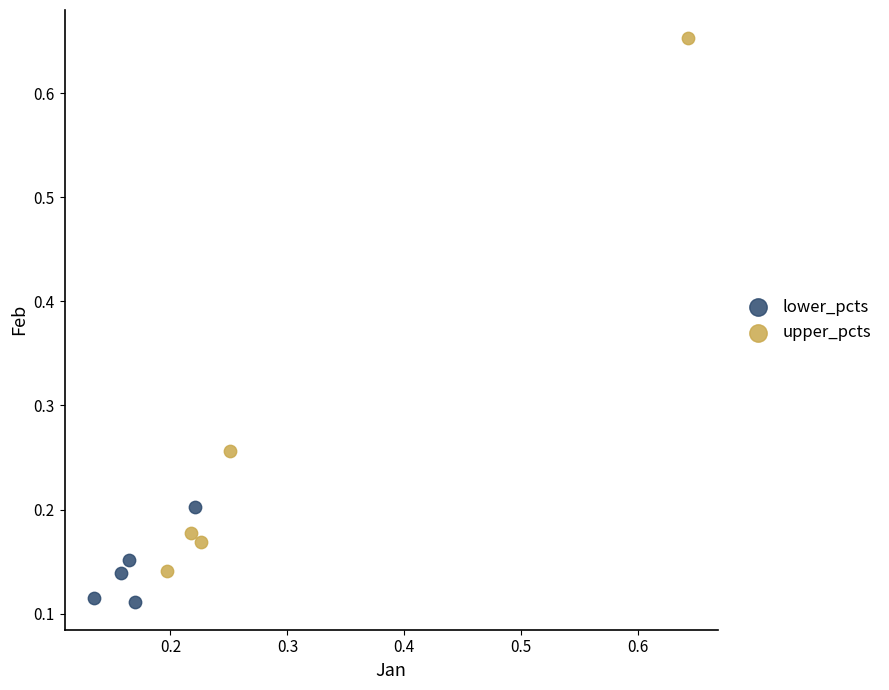

Which series has the widest spread of Y values?

upper_pcts